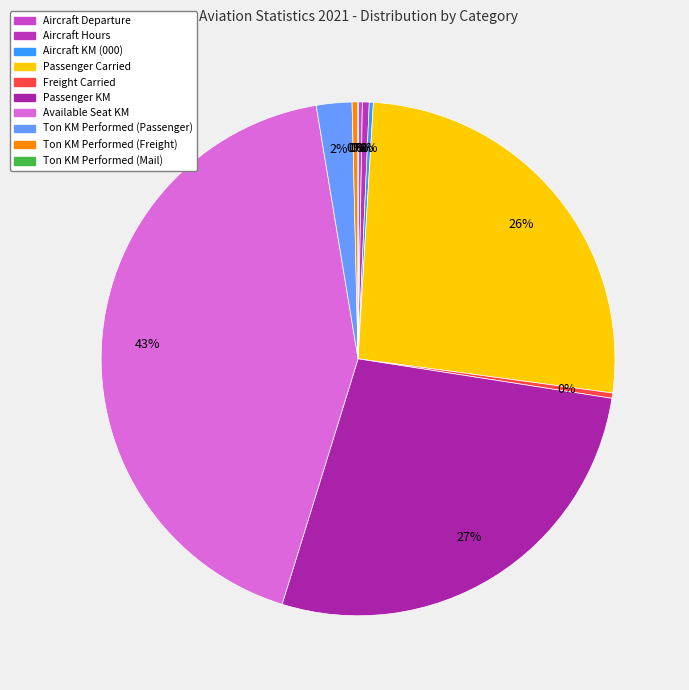

To the nearest percent, what is the average slice percentage?

10%